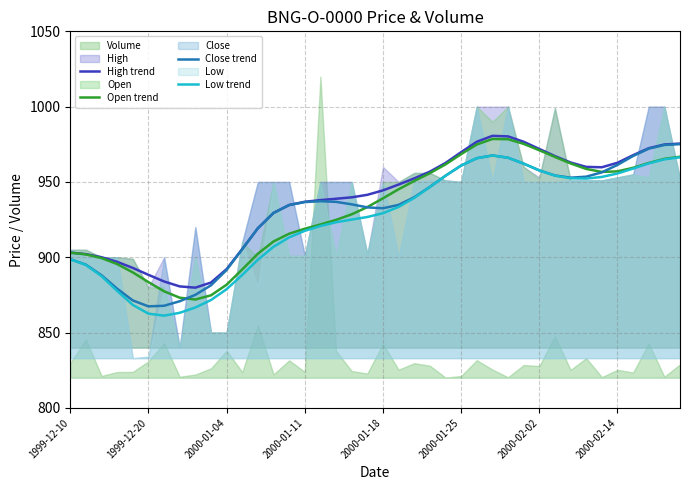

True or false: Low trend and Open trend intersect in this chart.

False